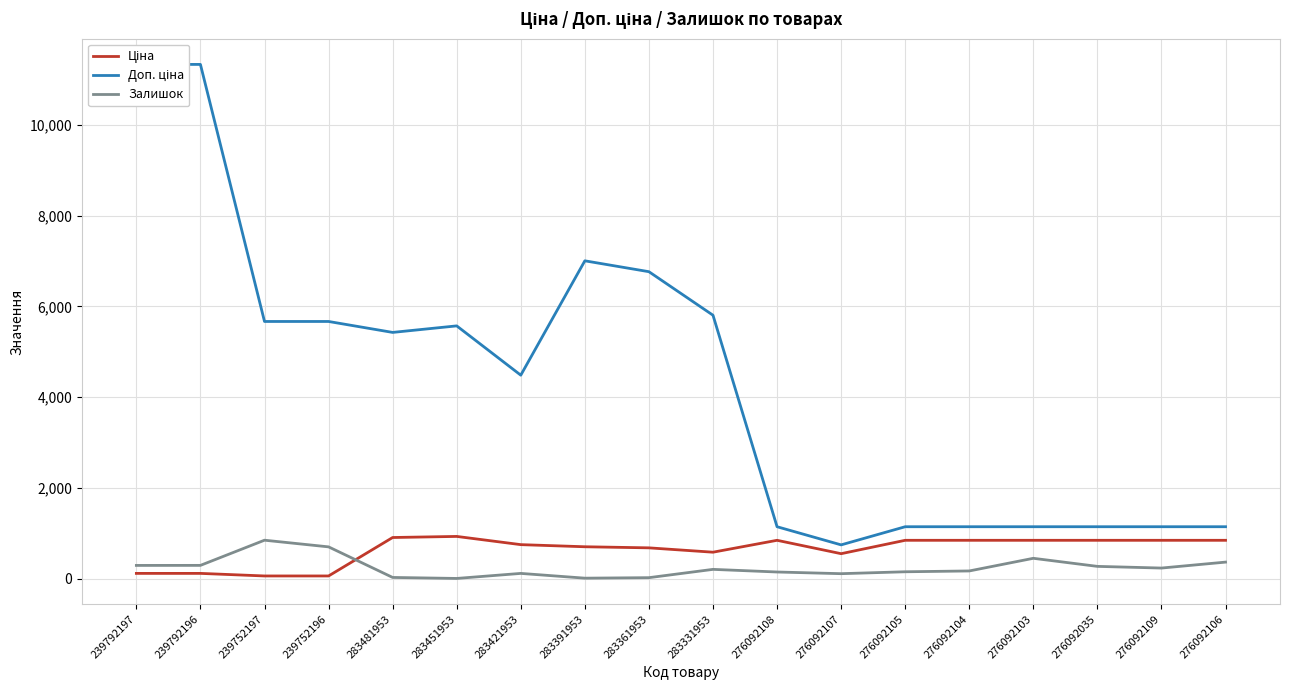

True or false: Залишок and Ціна cross at least once.

True